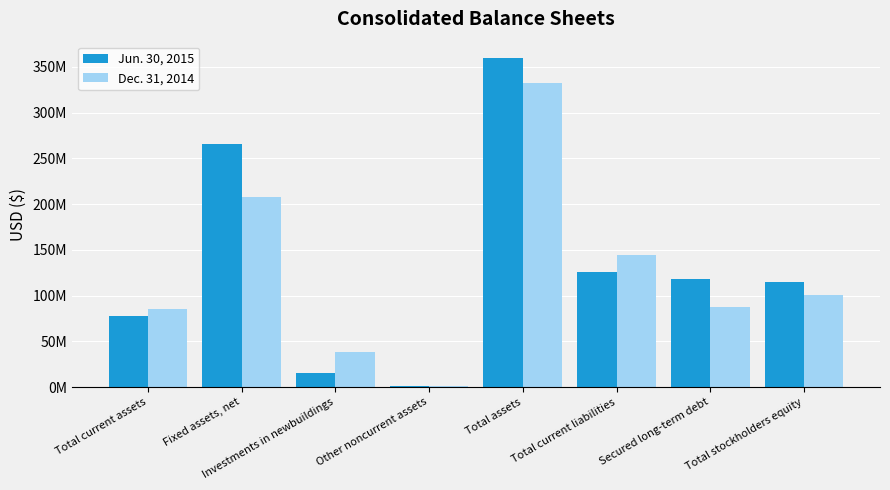

What are all the series names shown in the legend?

Jun. 30, 2015, Dec. 31, 2014